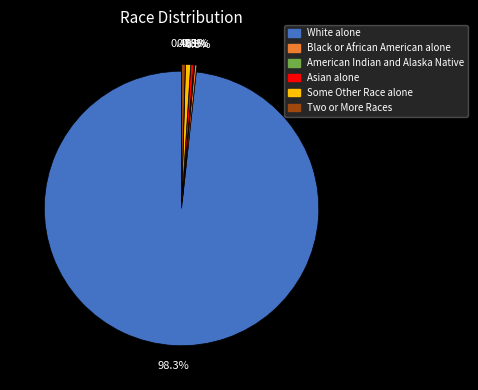

How much of the chart is everything except Some Other Race alone?

99.4%